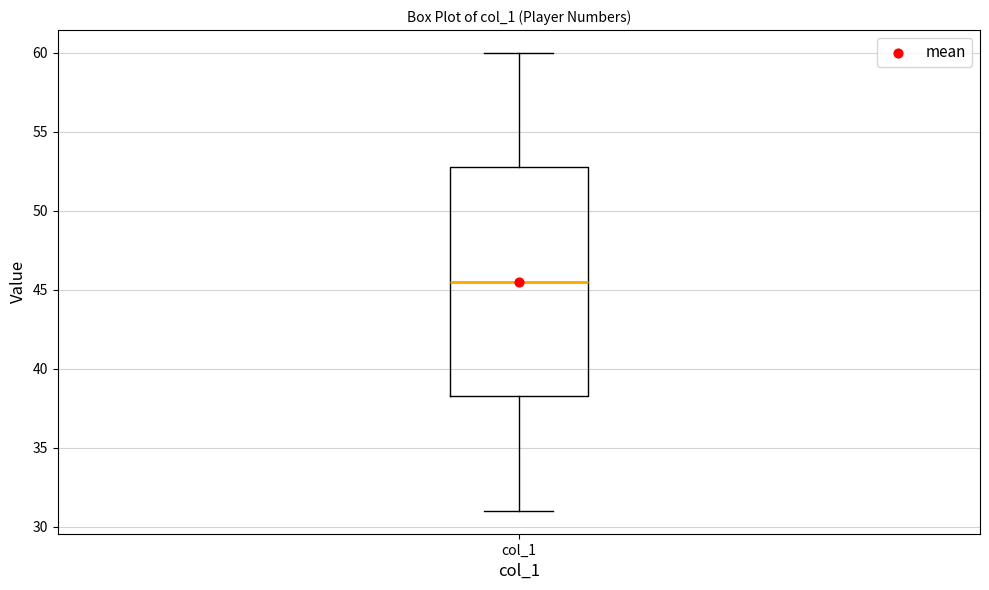

Where is the upper edge of the box for col_1 on the y-axis? The values are not printed on the chart, so give them approximately, as read against the axis.

53.0